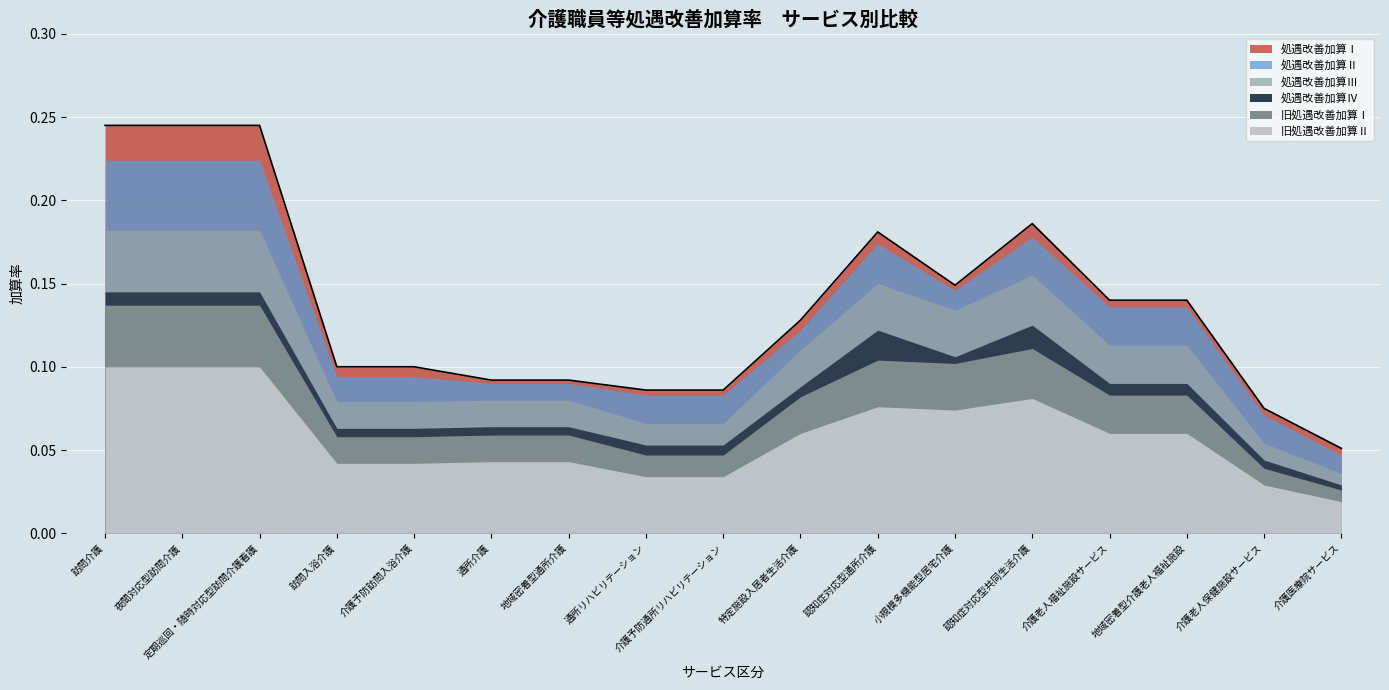

How many categories are shown in the chart?

17